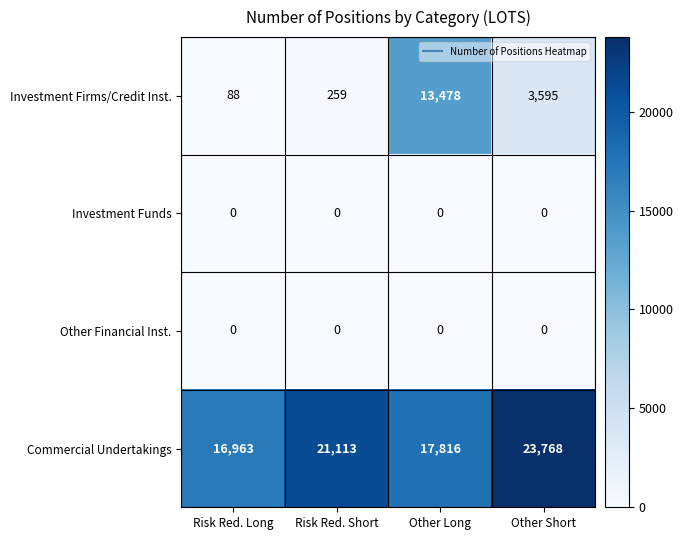

Reading right to left, extract all data points from this chart.

Investment Firms/Credit Inst.: 3595	13478	259	88
Investment Funds: 0	0	0	0
Other Financial Inst.: 0	0	0	0
Commercial Undertakings: 23768	17816	21113	16963